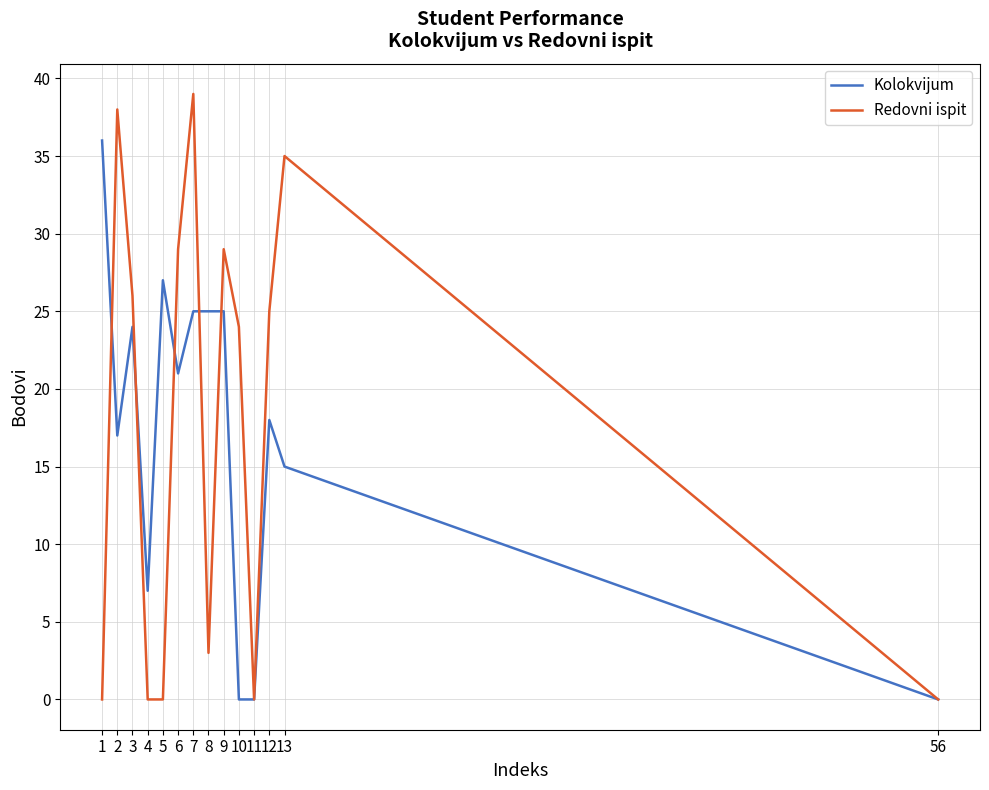

What is the highest value of the Redovni ispit series?

39